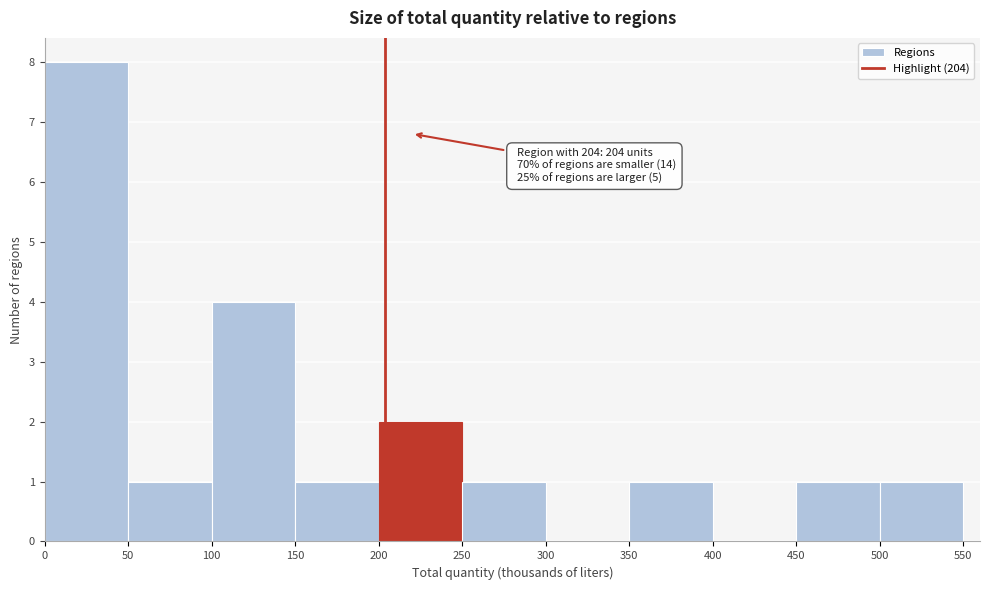

Over which range of the x-axis is the bar tallest?

0 to 50